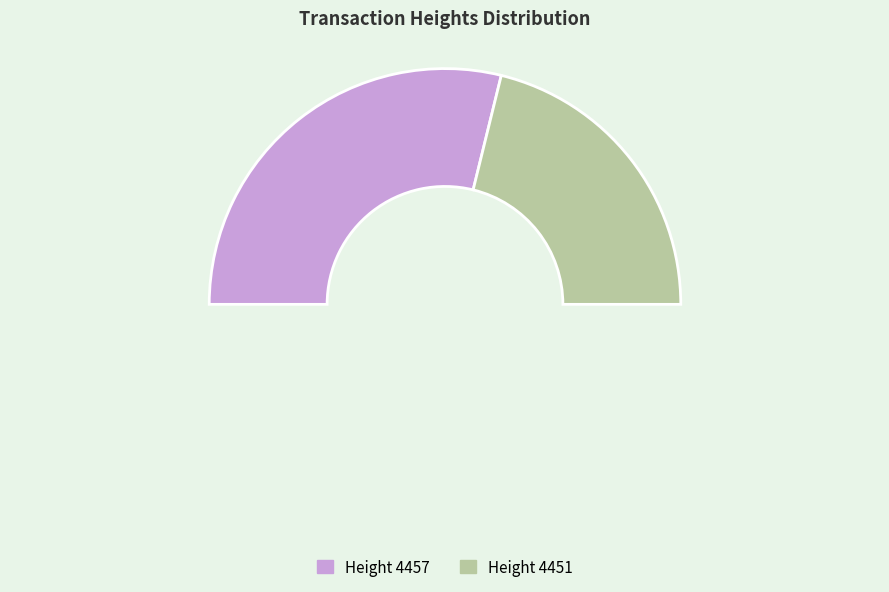

To the nearest percent, what portion does 4457 represent?

58%